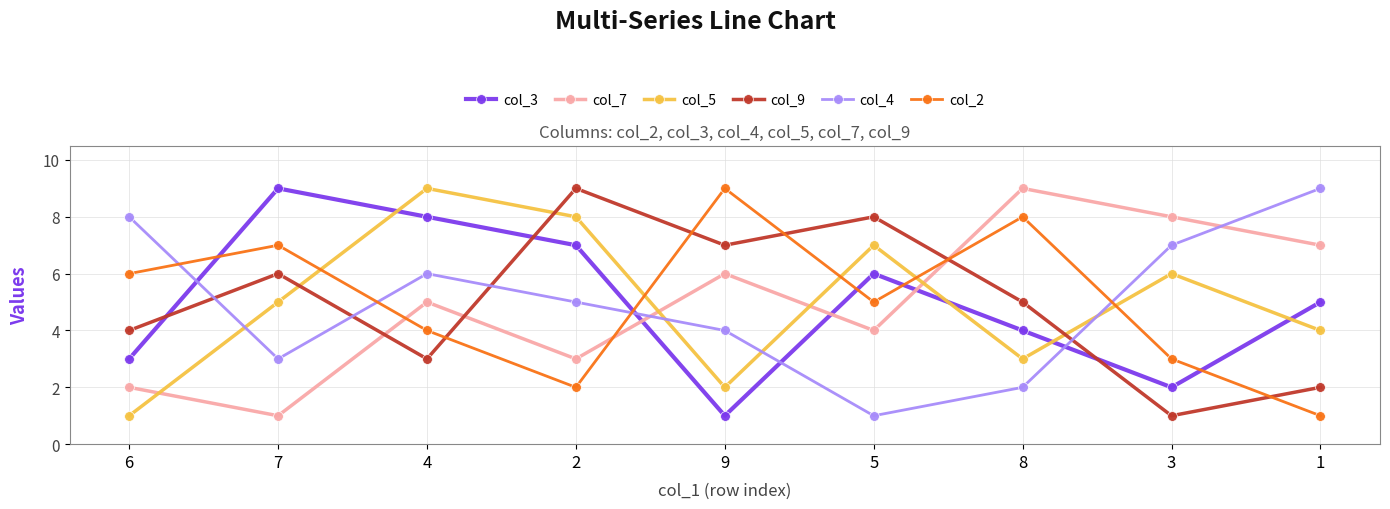

Reading left to right, what are all the values shown in this chart?

col_3: 6=3	7=9	4=8	2=7	9=1	5=6	8=4	3=2	1=5
col_7: 6=2	7=1	4=5	2=3	9=6	5=4	8=9	3=8	1=7
col_5: 6=1	7=5	4=9	2=8	9=2	5=7	8=3	3=6	1=4
col_9: 6=4	7=6	4=3	2=9	9=7	5=8	8=5	3=1	1=2
col_4: 6=8	7=3	4=6	2=5	9=4	5=1	8=2	3=7	1=9
col_2: 6=6	7=7	4=4	2=2	9=9	5=5	8=8	3=3	1=1